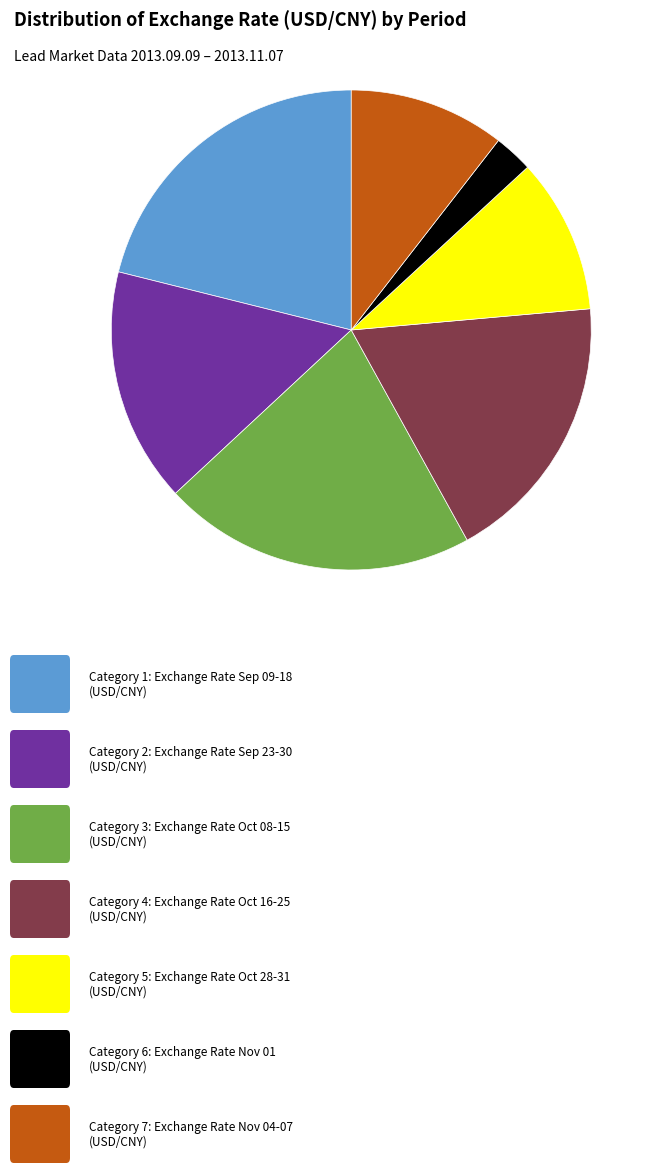

Count the number of slices in the pie.

7